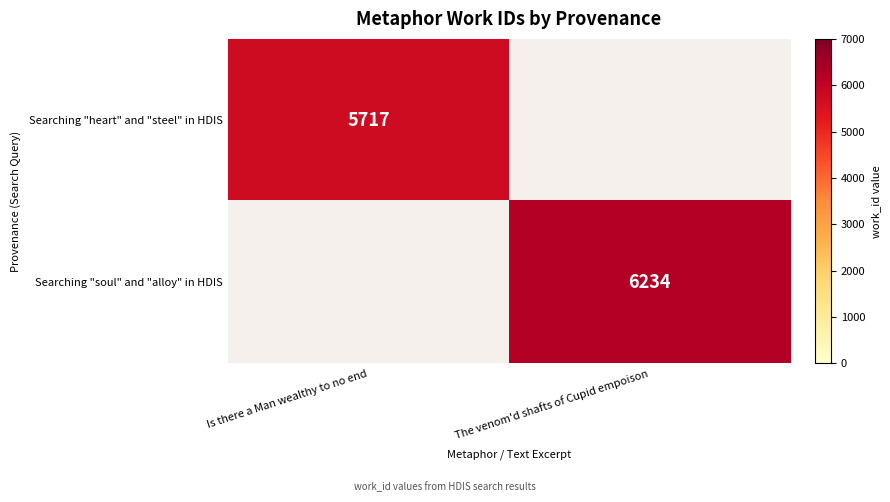

The Searching "soul" and "alloy" in HDIS series shows 3891 at The venom'd shafts of Cupid empoison. True or false?

False